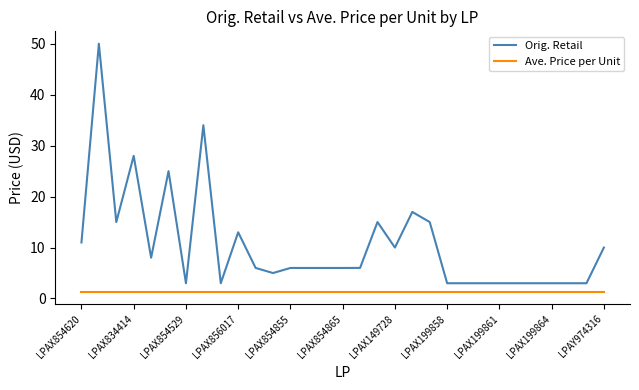

What is the lowest value of the Ave. Price per Unit series?

1.3